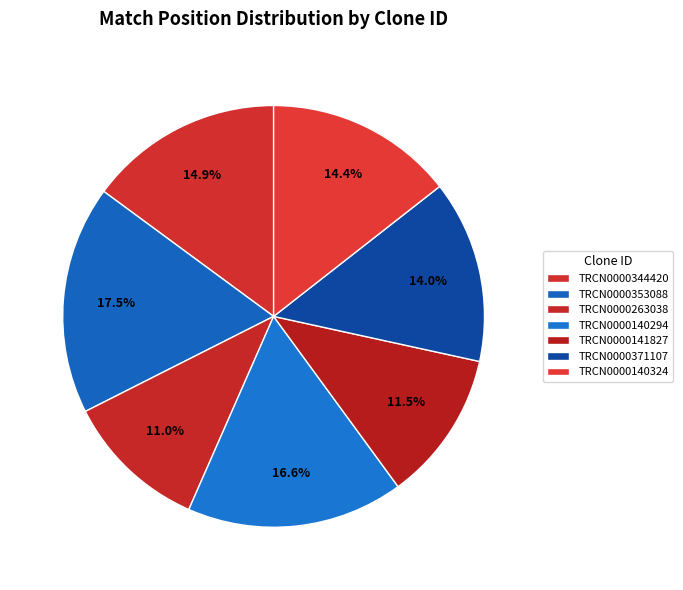

Count the number of slices in the pie.

7